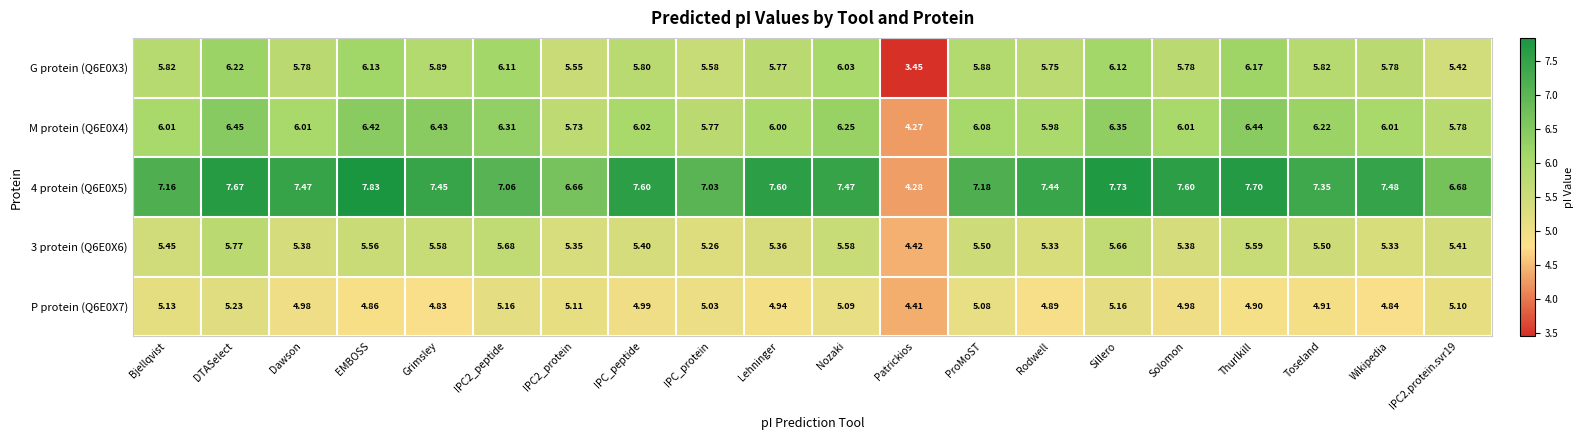

At which label does 3 protein (Q6E0X6) first exceed 5?

Bjellqvist